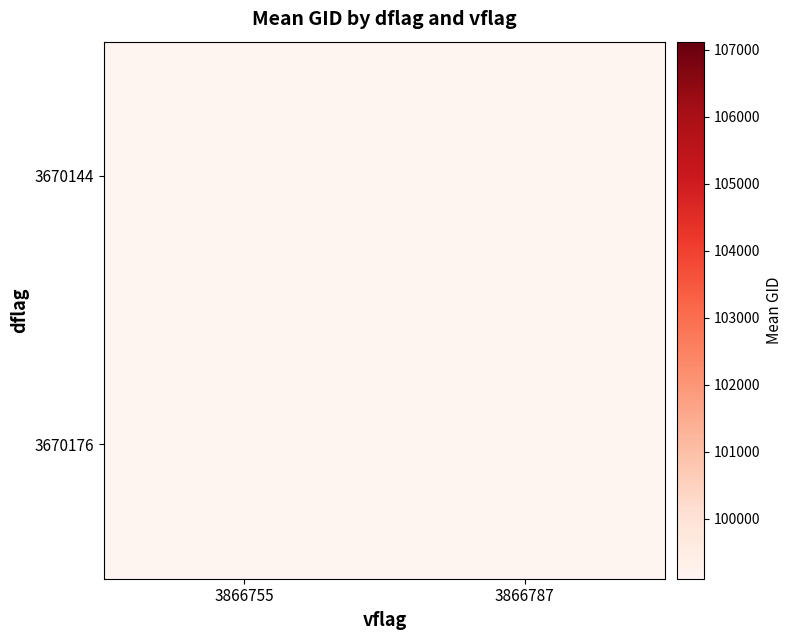

How many data points does each series have?

2